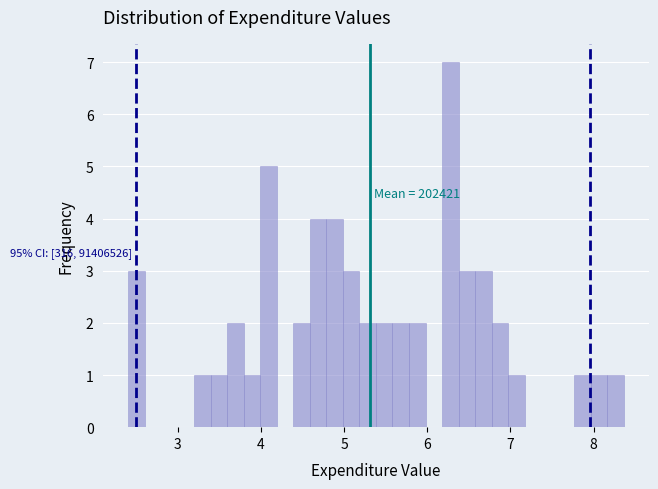

Around what value on the x-axis is the tallest bar? Give the approximate position of its centre, as read against the axis.

6.3